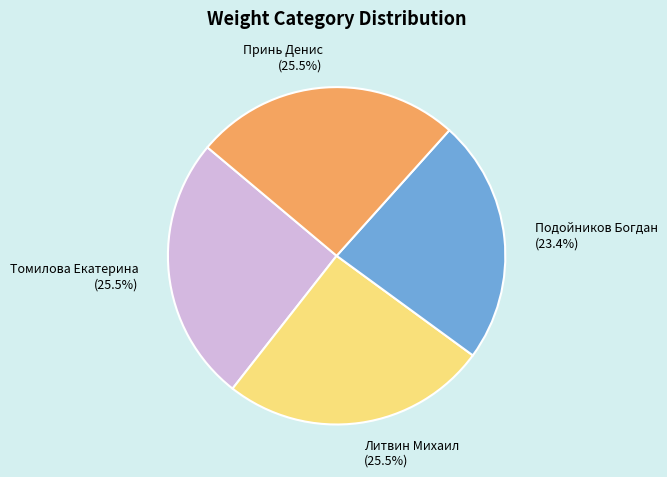

Between Литвин Михаил and Подойников Богдан, which is larger?

Литвин Михаил